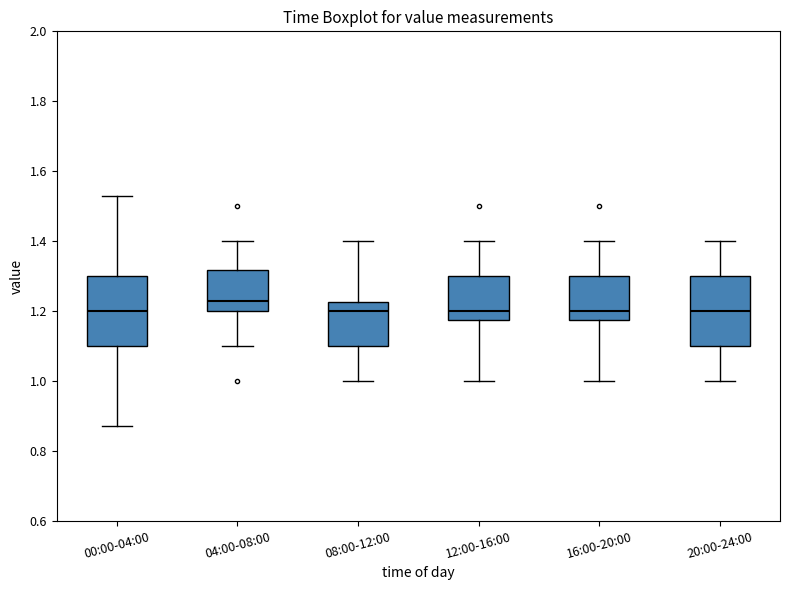

Where is the upper edge of the box for 08:00-12:00 on the y-axis? The values are not printed on the chart, so give them approximately, as read against the axis.

1.22